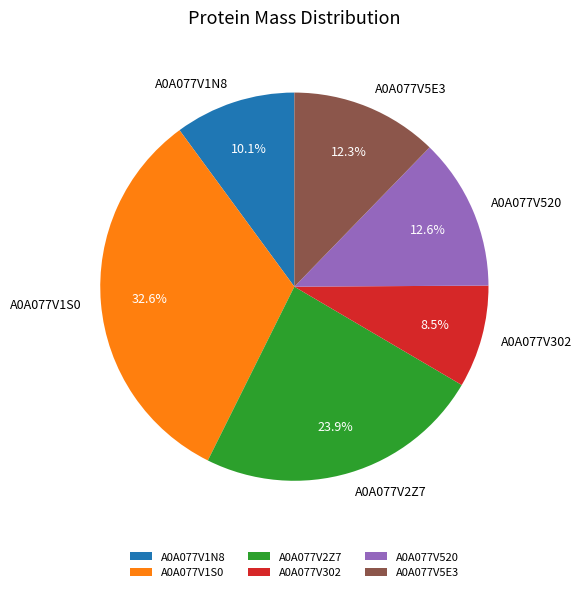

Count the number of slices in the pie.

6